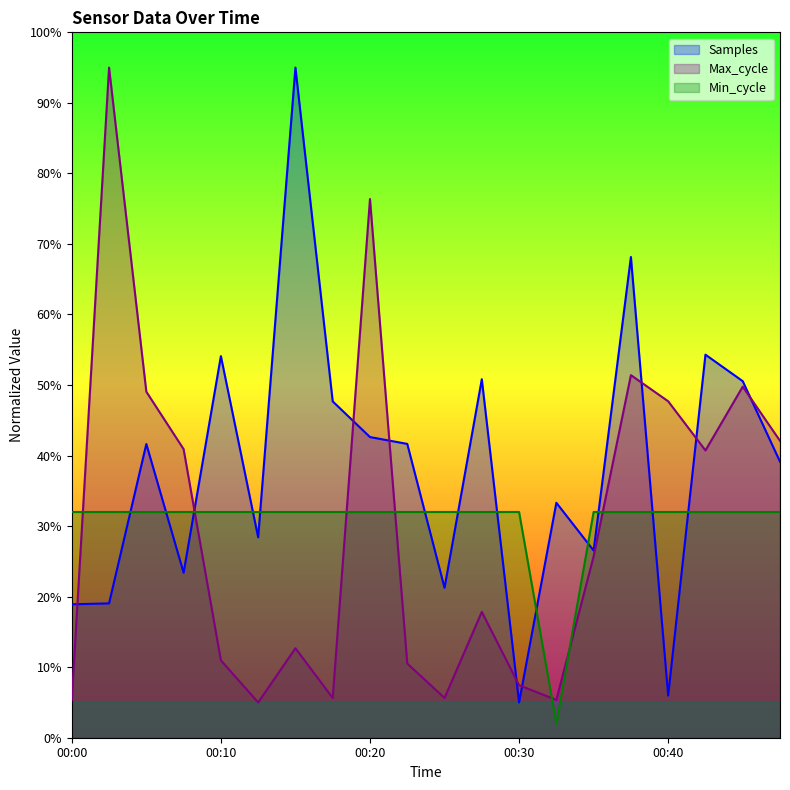

What is the difference between the Max_cycle values at 00:20 and 00:25?

0.7